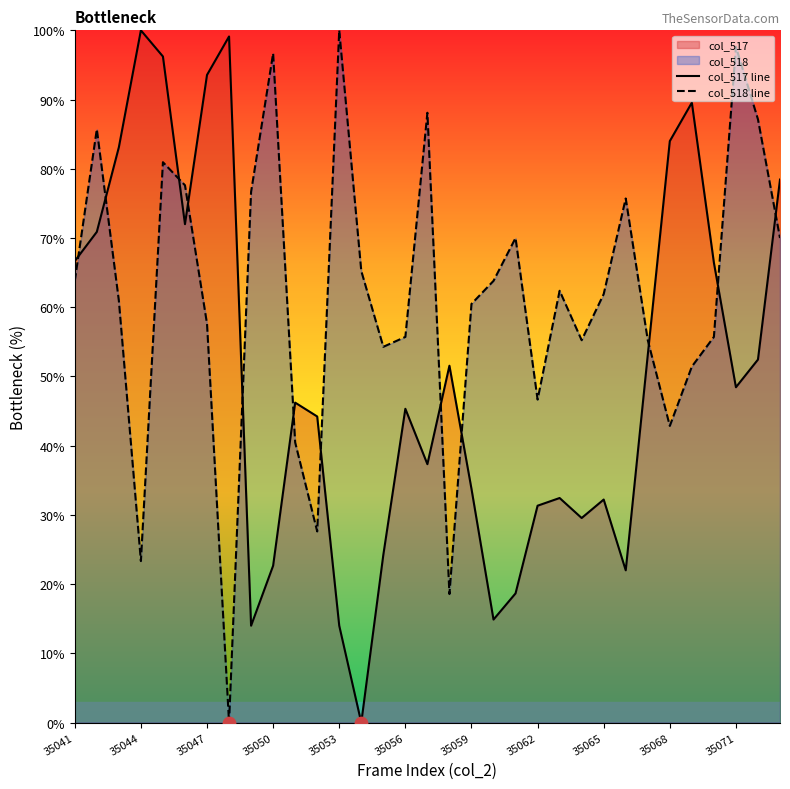

Which series reaches the maximum Y coordinate?

col_517 line